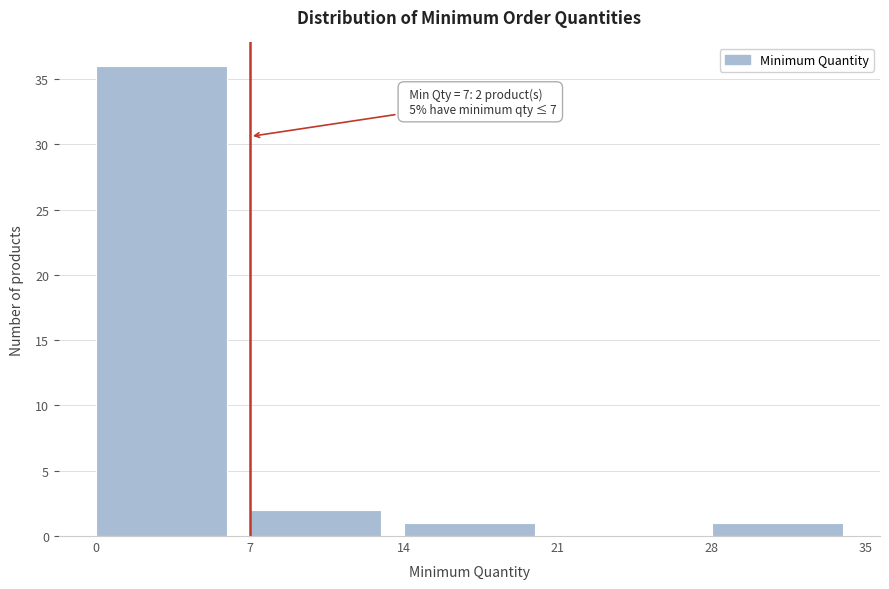

Over which range of the x-axis is the bar tallest?

0 to 7